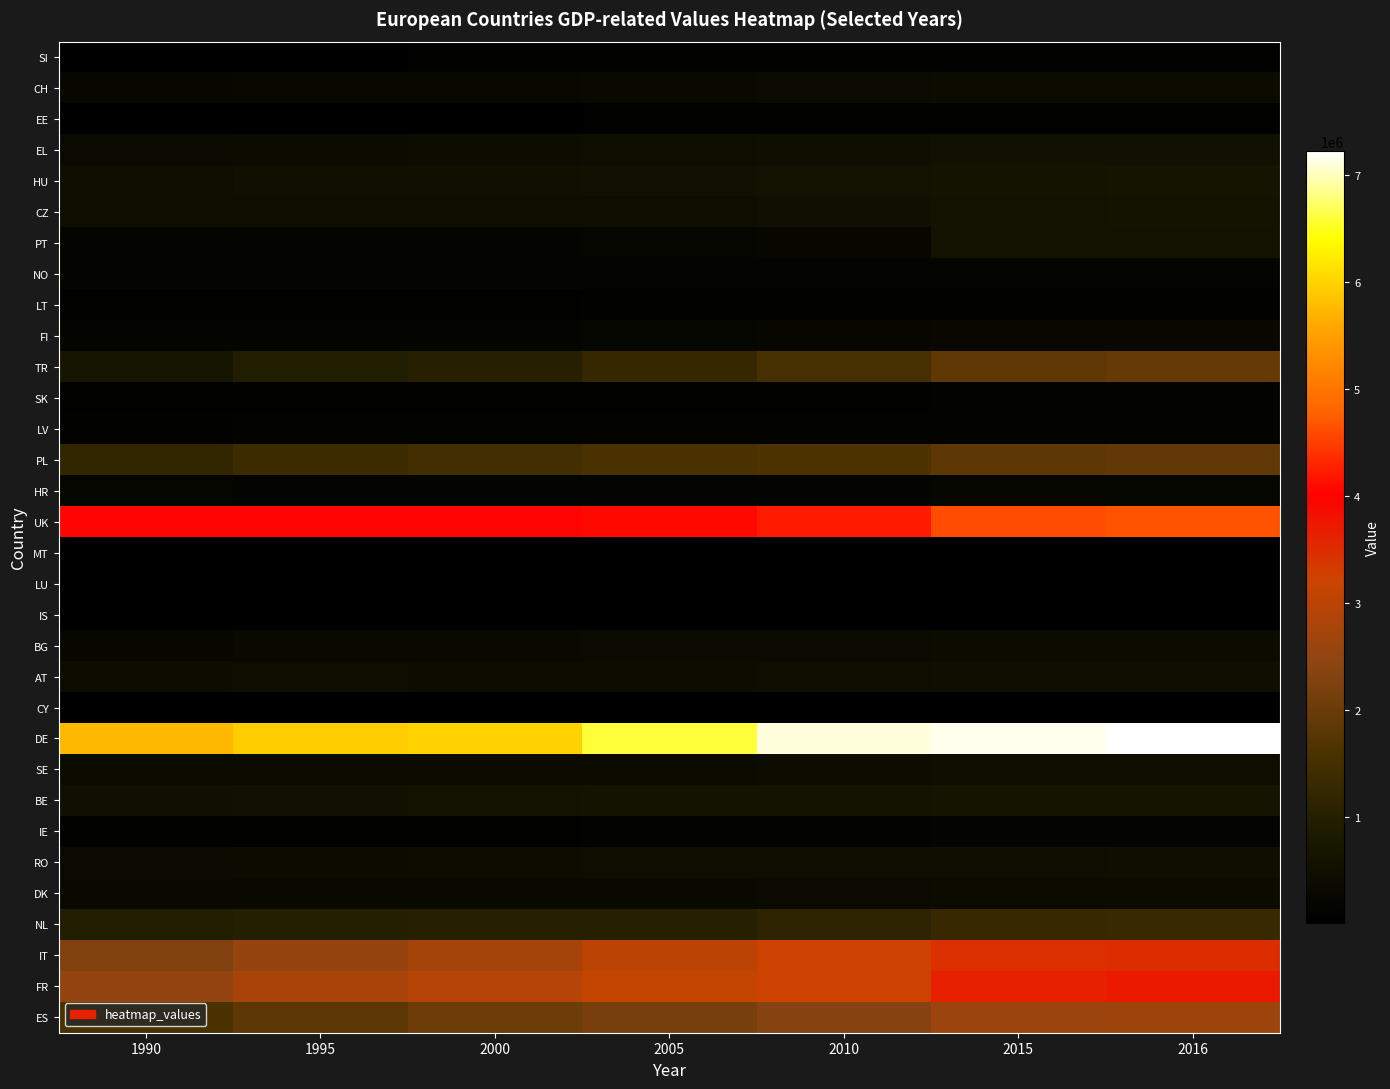

What is the minimum value shown in the chart?

10736